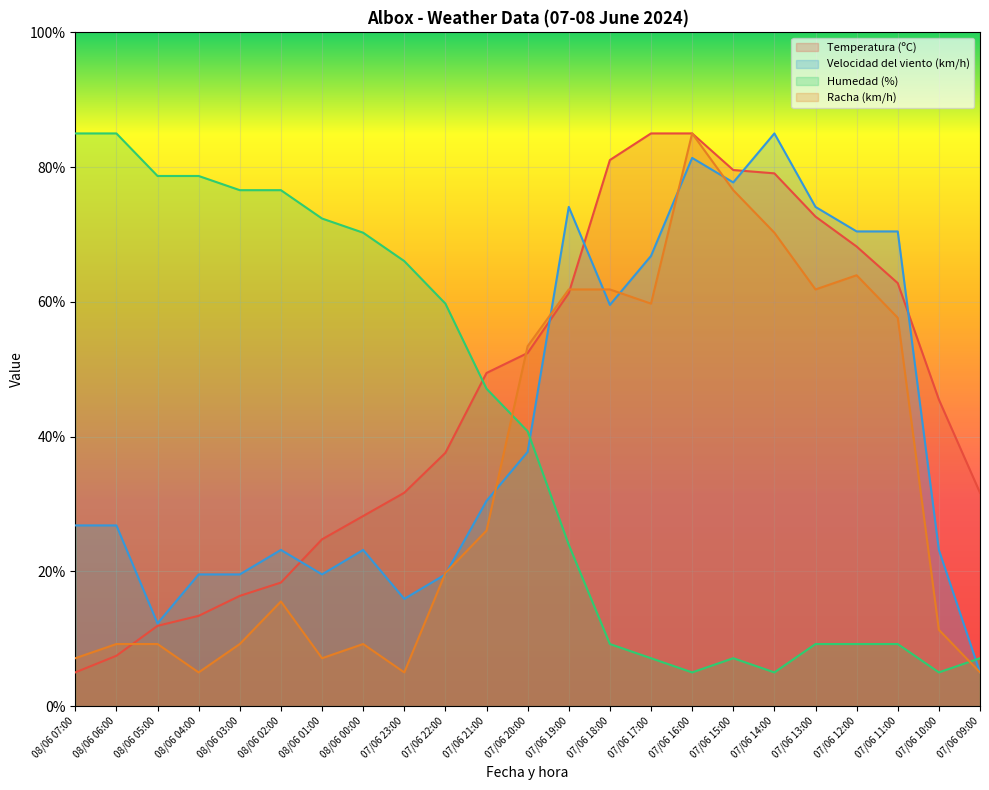

How many times do Velocidad del viento (km/h) and Racha (km/h) cross each other?

8